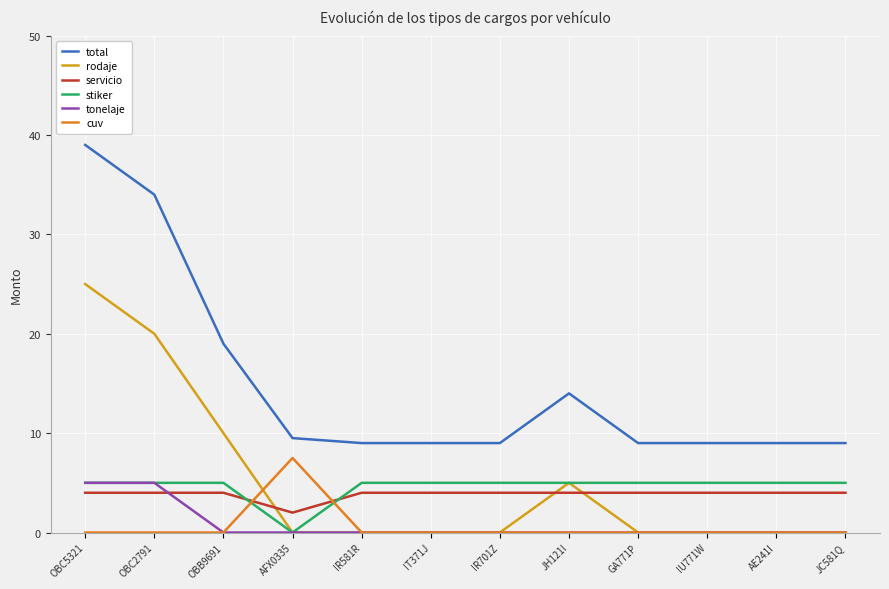

Which category has the highest value in the total series?

OBC5321